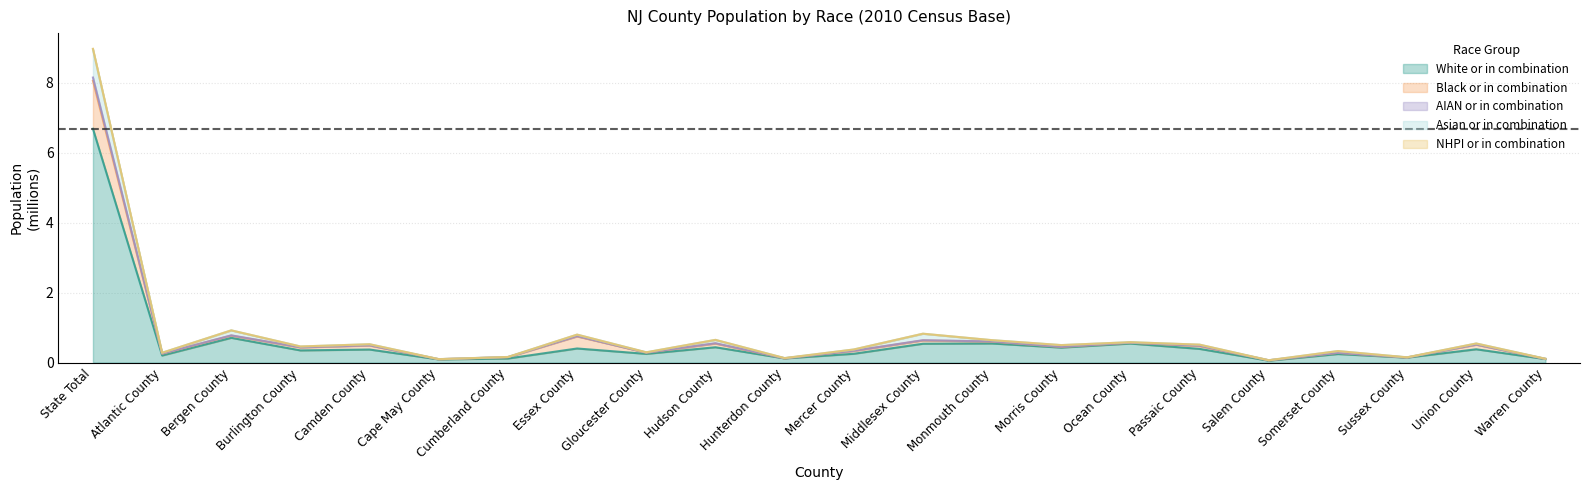

True or false: White or in combination and NHPI or in combination cross at least once.

False